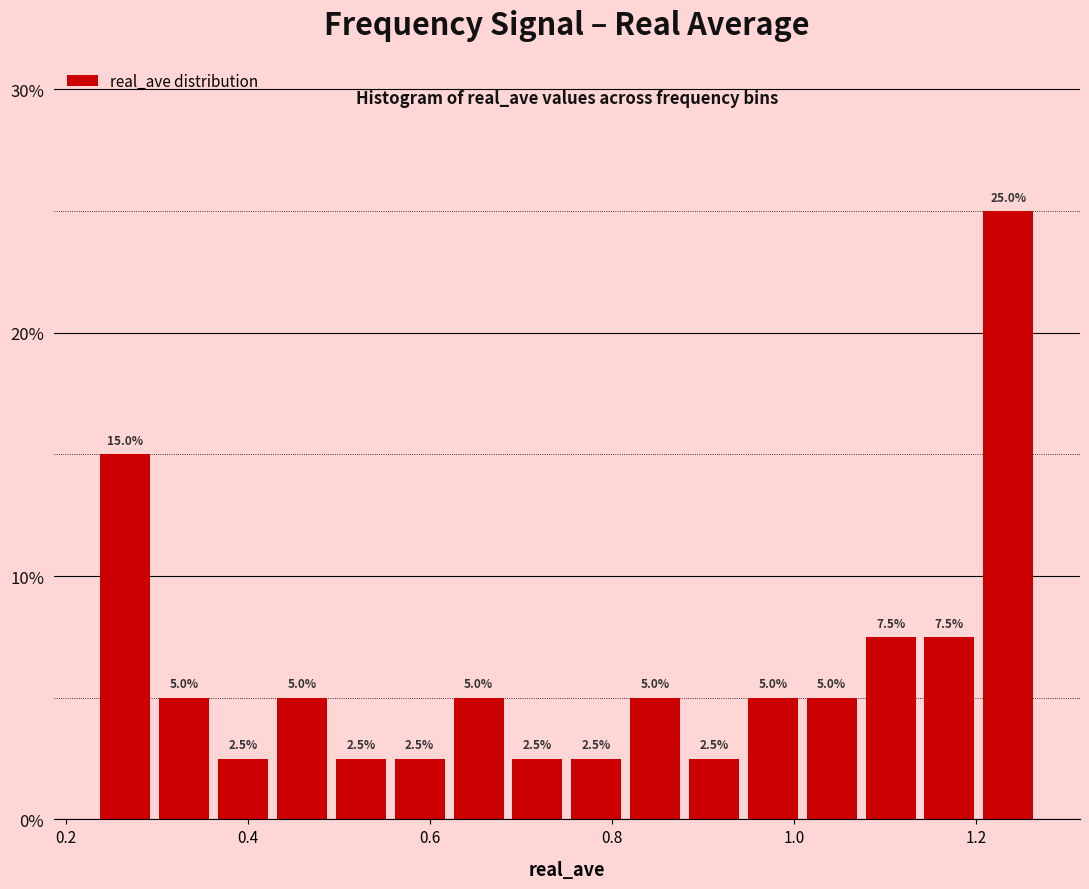

Read against the x-axis, roughly where is the centre of the tallest bar?

1.24